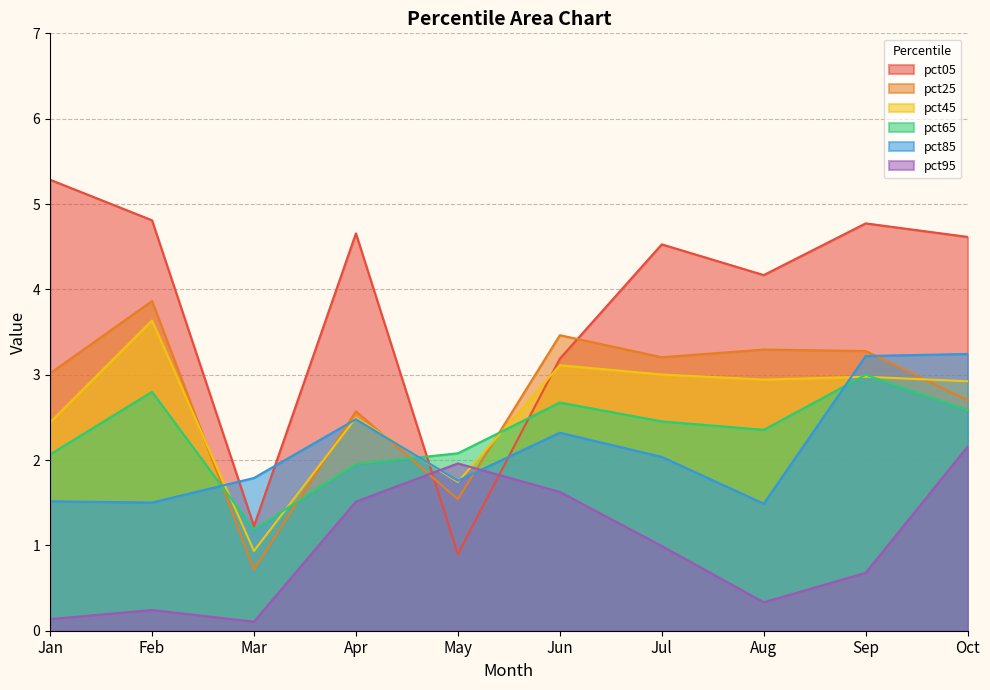

Between which two adjacent categories do pct95 and pct05 first intersect?

Apr and May